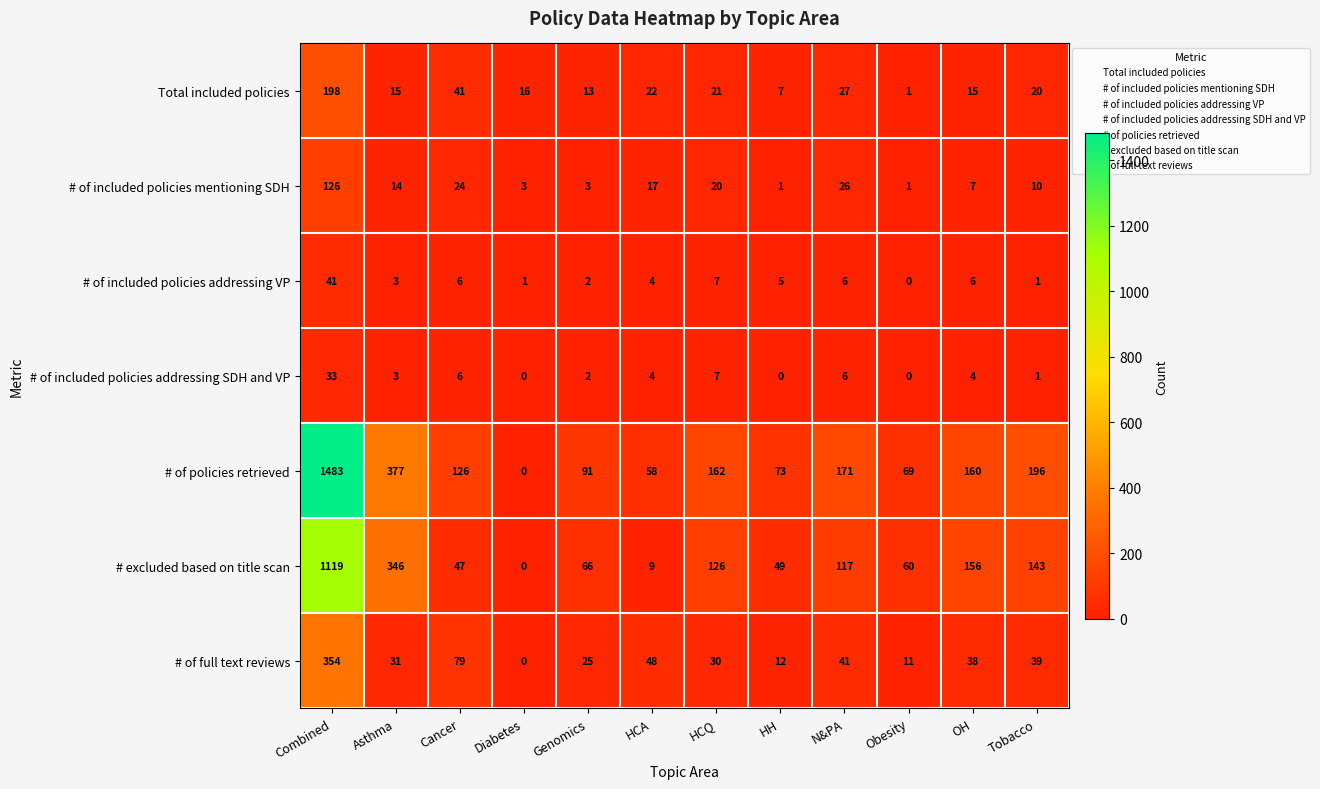

List the series in order of their peak value, highest first.

# of policies retrieved, # excluded based on title scan, # of full text reviews, Total included policies, # of included policies mentioning SDH, # of included policies addressing VP, # of included policies addressing SDH and VP